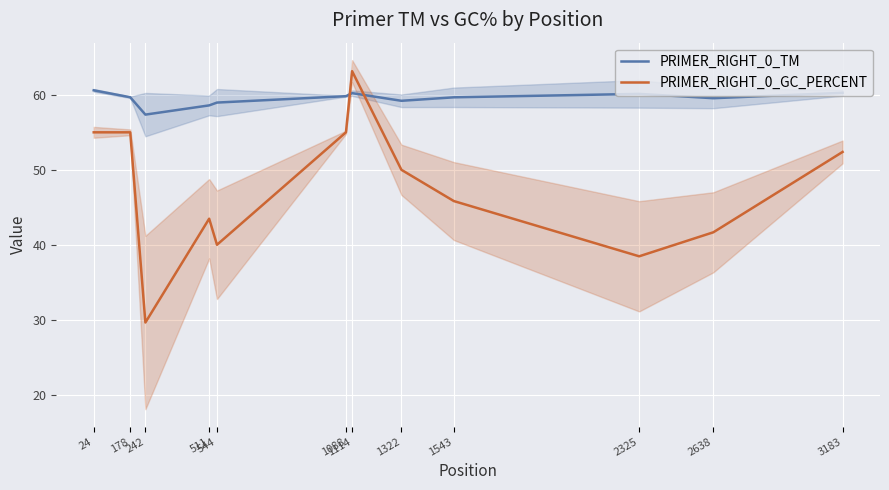

What is the total value across all series at 1088?

114.8